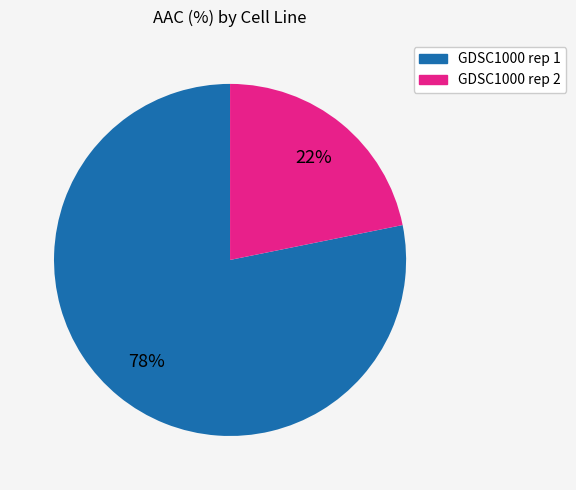

Combined, do GDSC1000 rep 1 and GDSC1000 rep 2 account for over 50%?

Yes